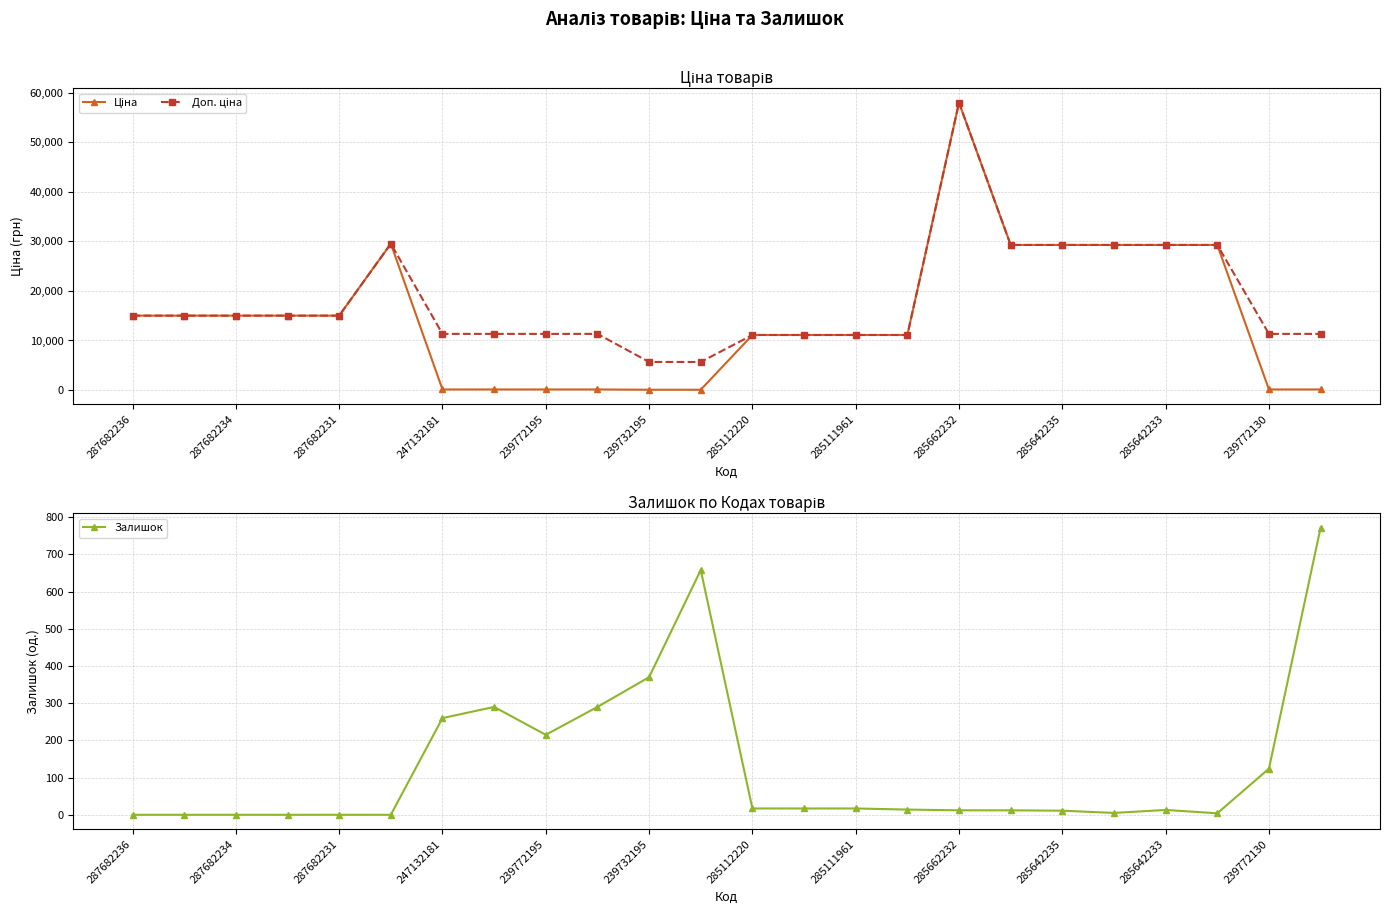

Which series has the largest range (max minus min)?

Ціна